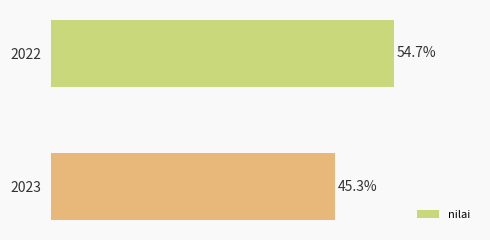

Are the bars horizontal?

Yes